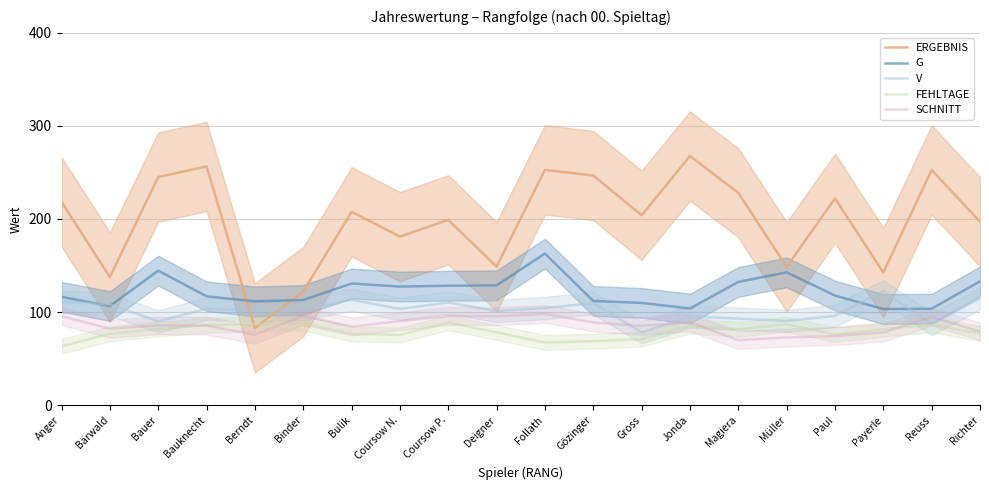

Is the value of V at Reuss greater than the value of FEHLTAGE at Gözinger?

Yes